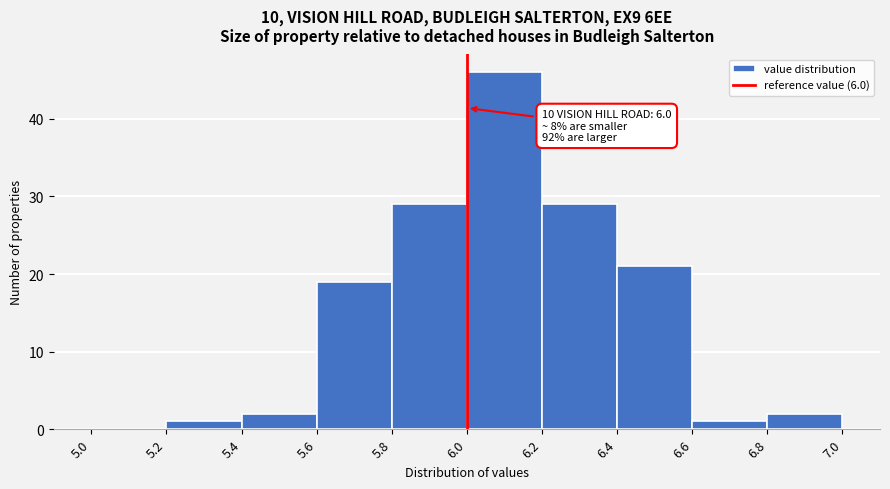

Over which range of the x-axis is the bar tallest?

6.0 to 6.2